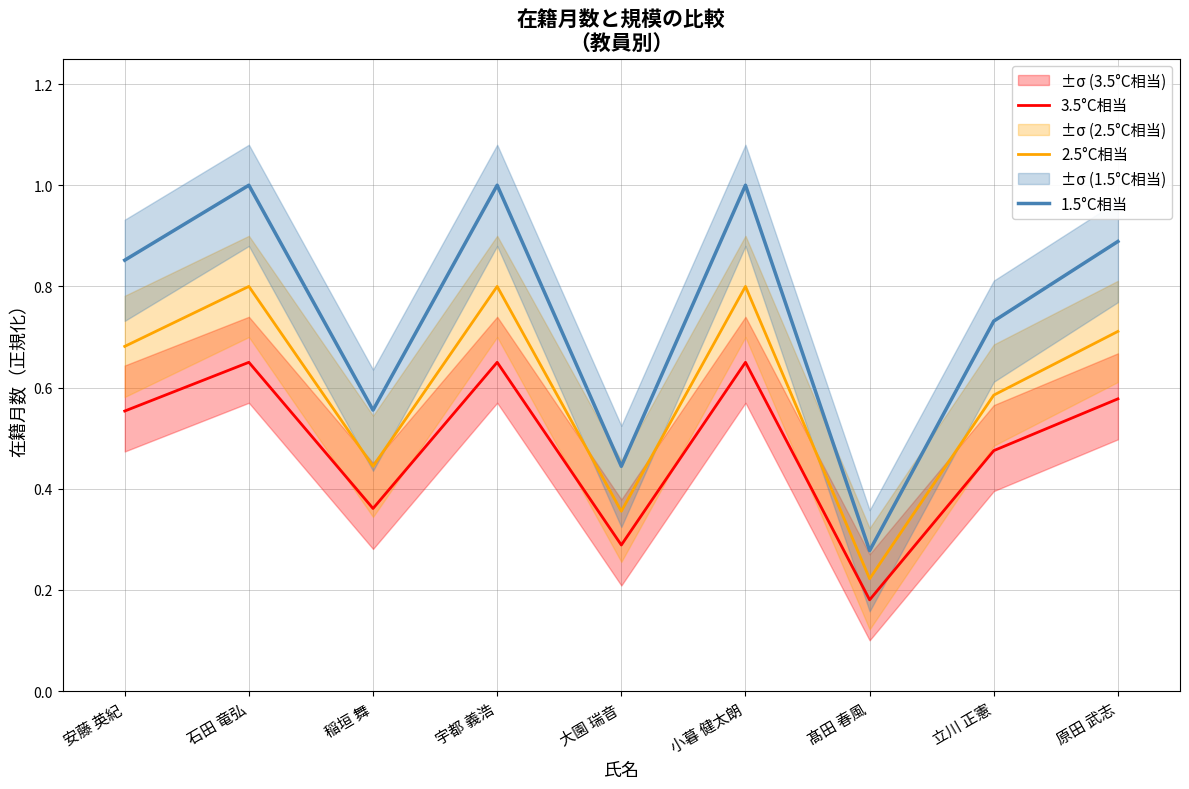

The 2.5°C相当 series shows 0.7 at 原田 武志. True or false?

True